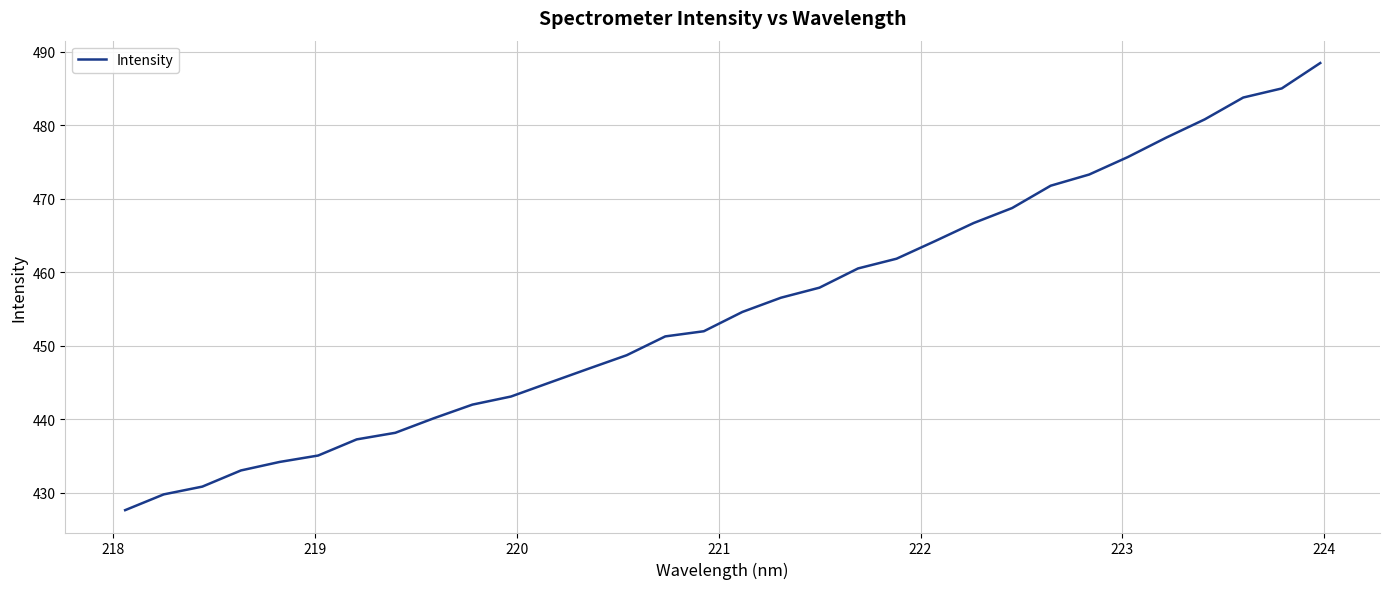

What is the sum of all values?

14562.7